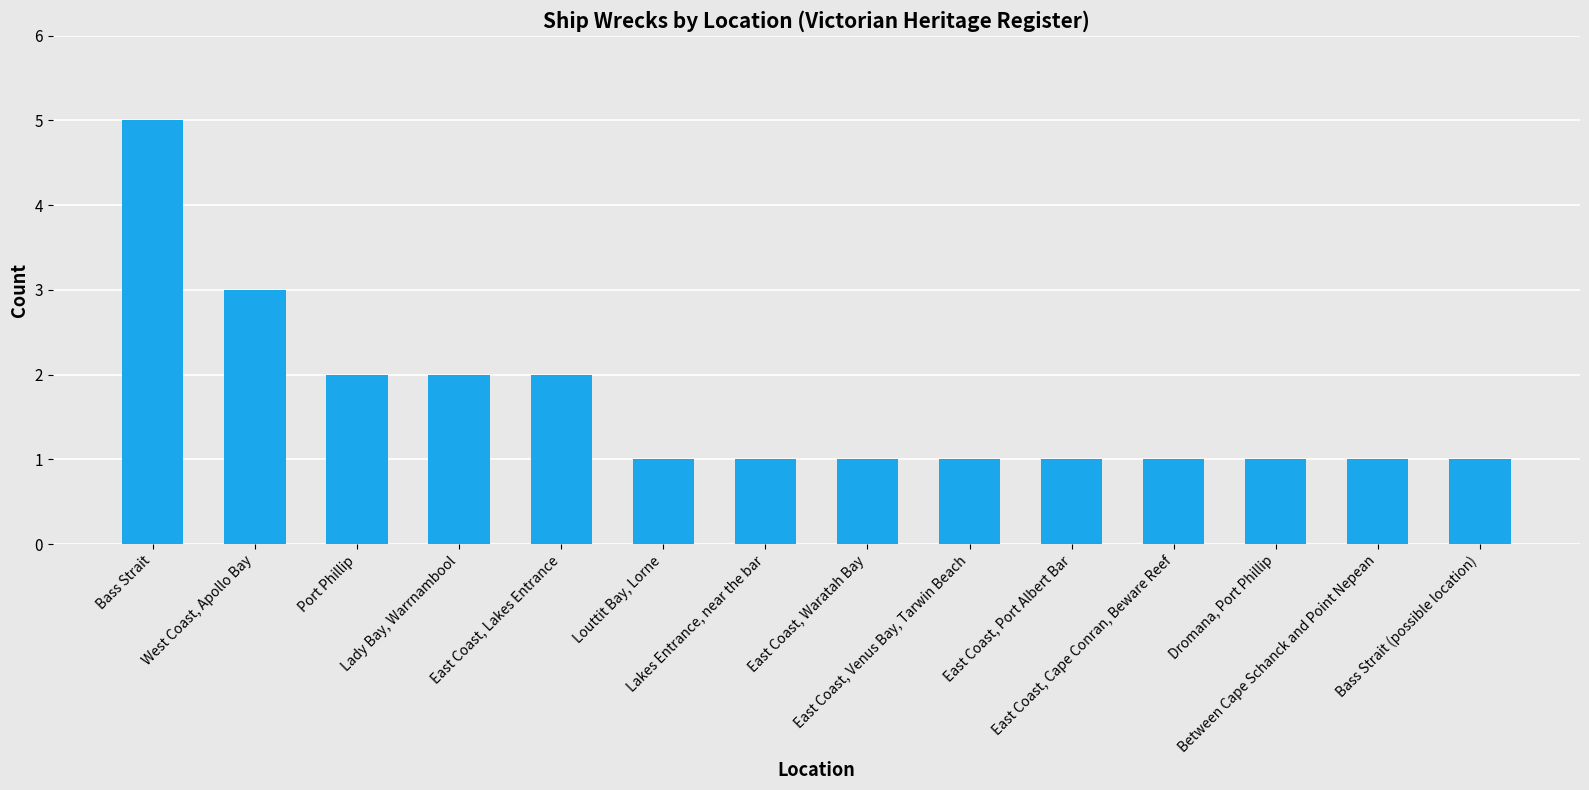

What is the sum of all values?

23